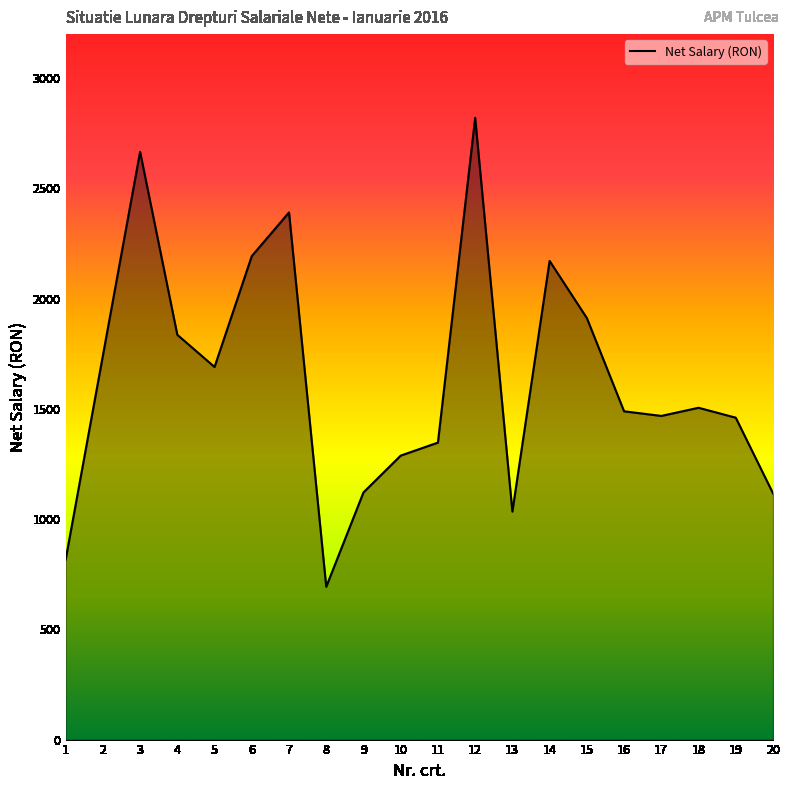

What value does the data have at 7?

2391